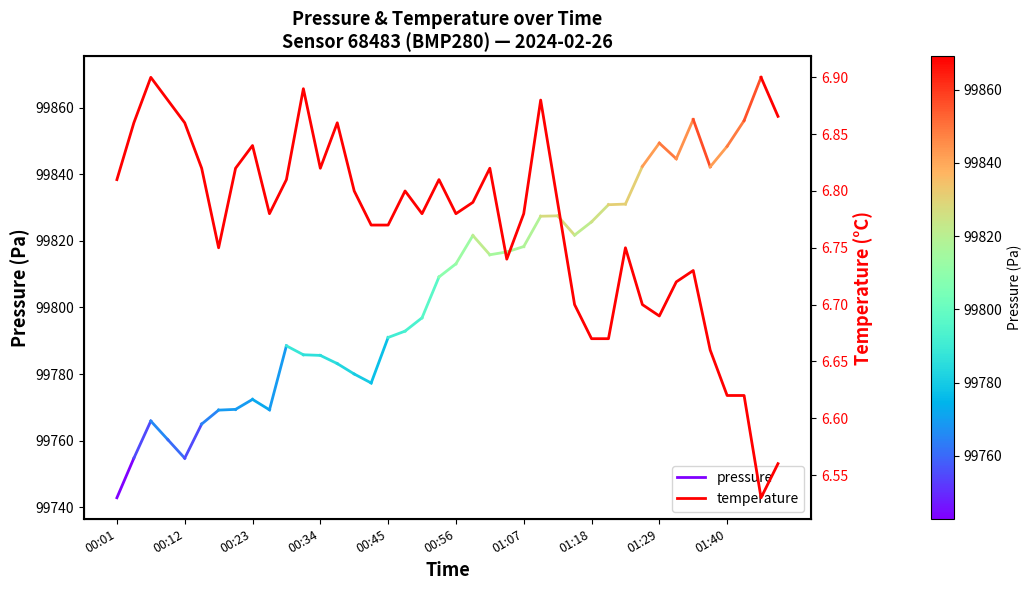

How many interior local peaks (higher than both neighbors) does the data have?

10